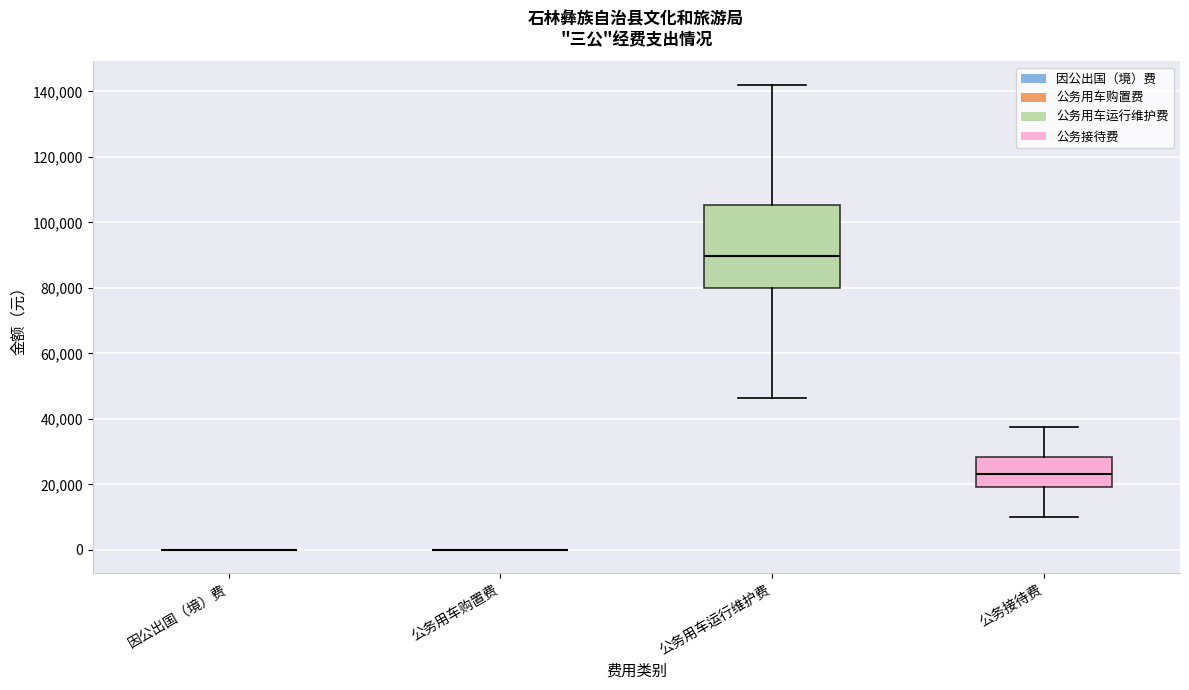

Reading left to right, transcribe this box plot: for each box, give where its median line is, the range the box spans, and where its two whiskers end, as read against the y-axis. The values are not printed on the chart, so give them approximately, as read against the axis.

因公出国（境）费: box collapsed to a line at 0, whiskers 0 to 0
公务用车购置费: box collapsed to a line at 0, whiskers 0 to 0
公务用车运行维护费: median 90000, box 80000 to 106000, whiskers 46000 to 142000
公务接待费: median 24000, box 20000 to 28000, whiskers 10000 to 38000